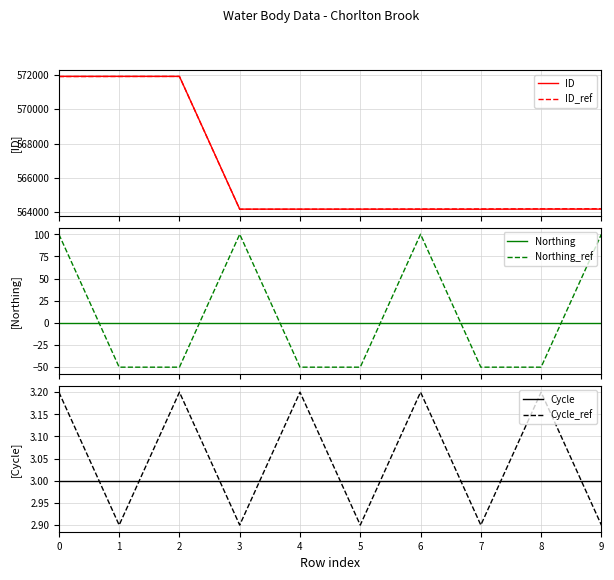

The value of ID at 7 is 564174.0. True or false?

True